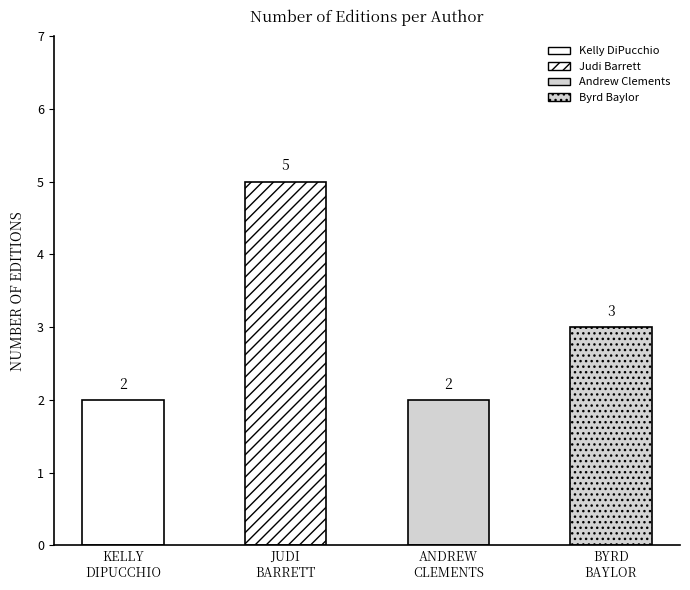

List the labels in order of value, smallest first.

Kelly DiPucchio, Andrew Clements, Byrd Baylor, Judi Barrett